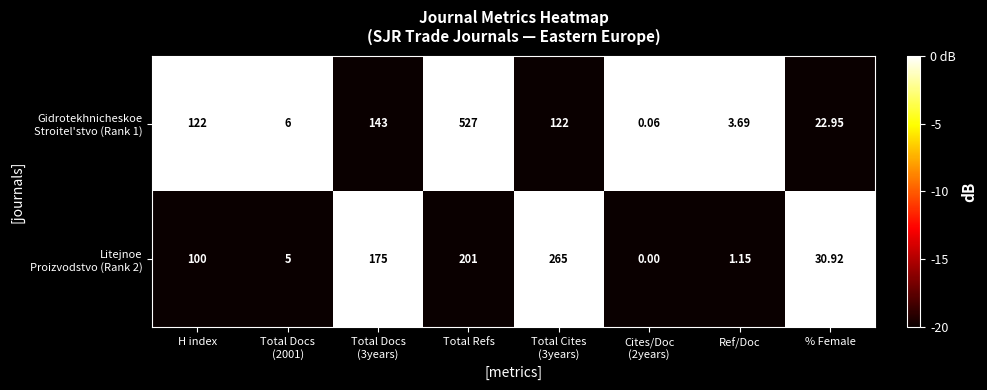

How many distinct data groups are displayed?

2